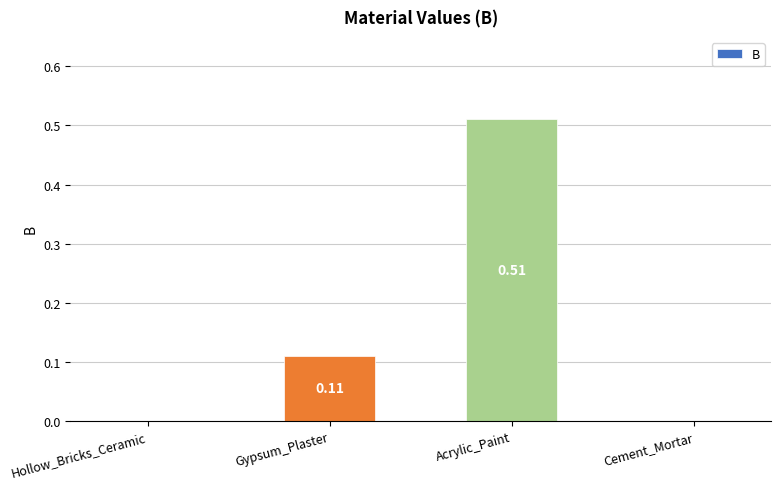

Are the bars horizontal?

No